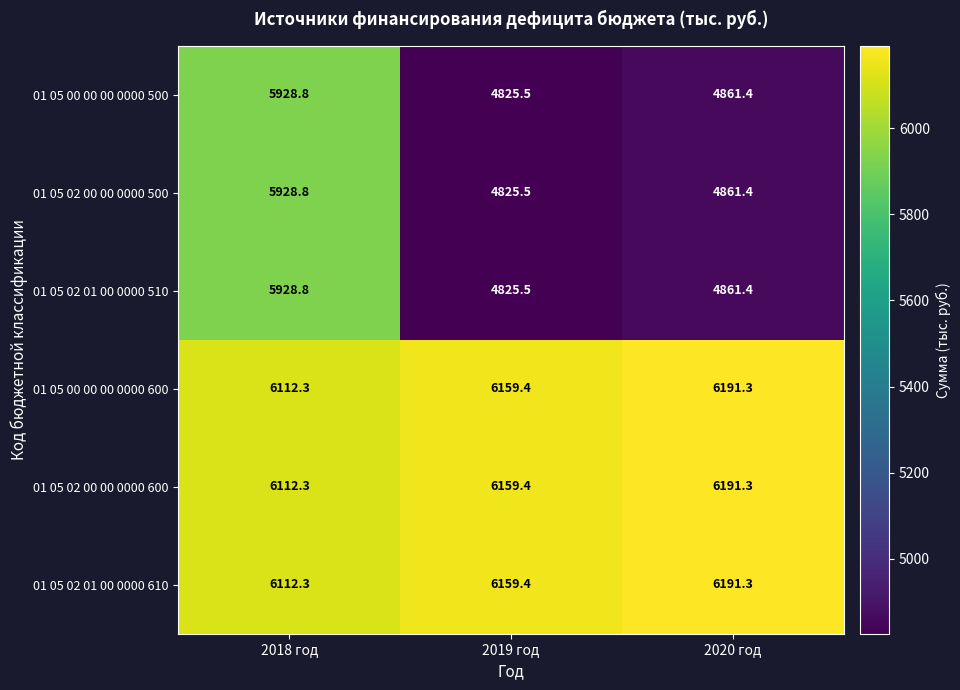

What is the spread (max minus min) of values at 2019 год?

1333.9